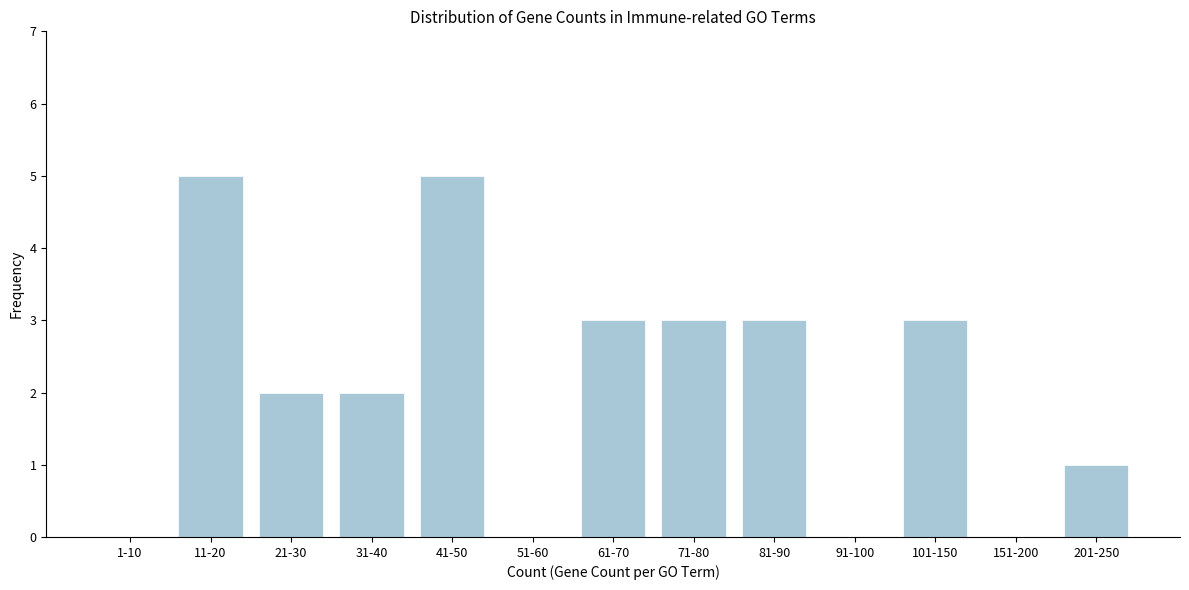

Reading left to right, list all the values displayed in this chart.

1-10=0	11-20=5	21-30=2	31-40=2	41-50=5	51-60=0	61-70=3	71-80=3	81-90=3	91-100=0	101-150=3	151-200=0	201-250=1